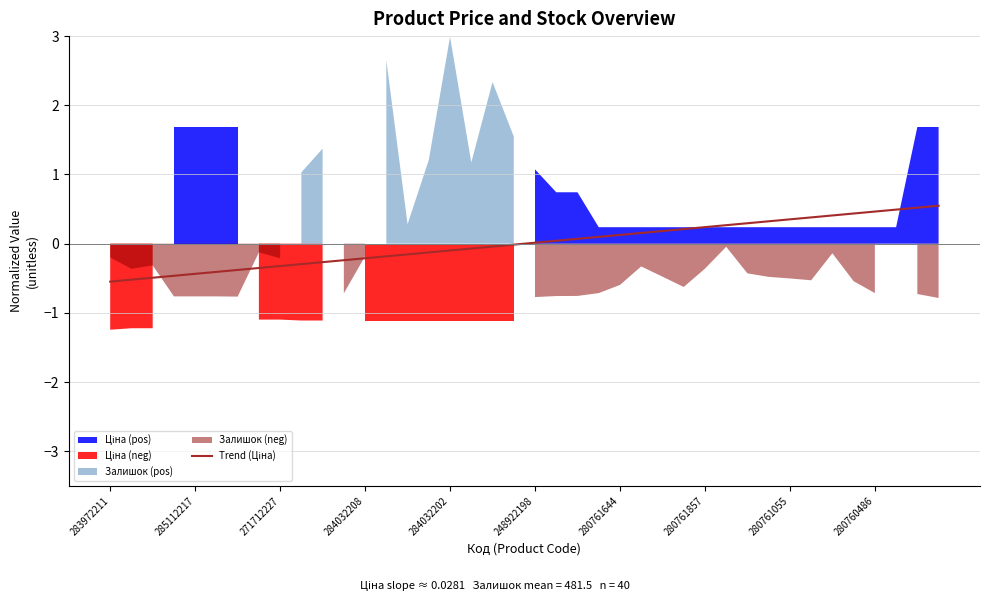

What is the difference between the values at 10 and 17?

0.2